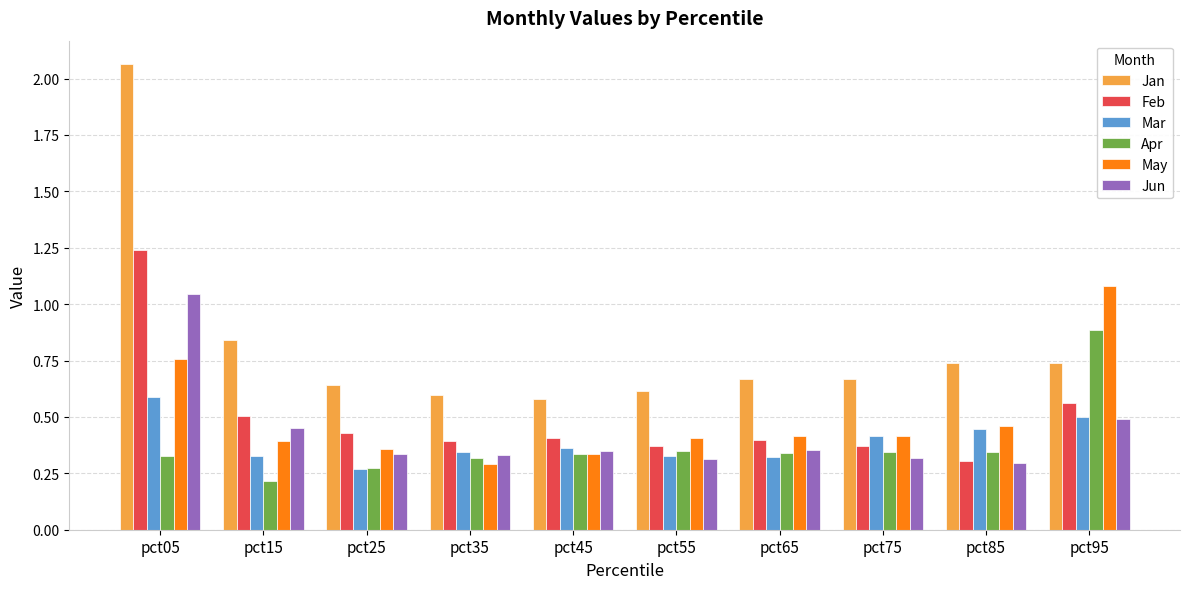

Where is Jun nearest to the value 0?

pct85